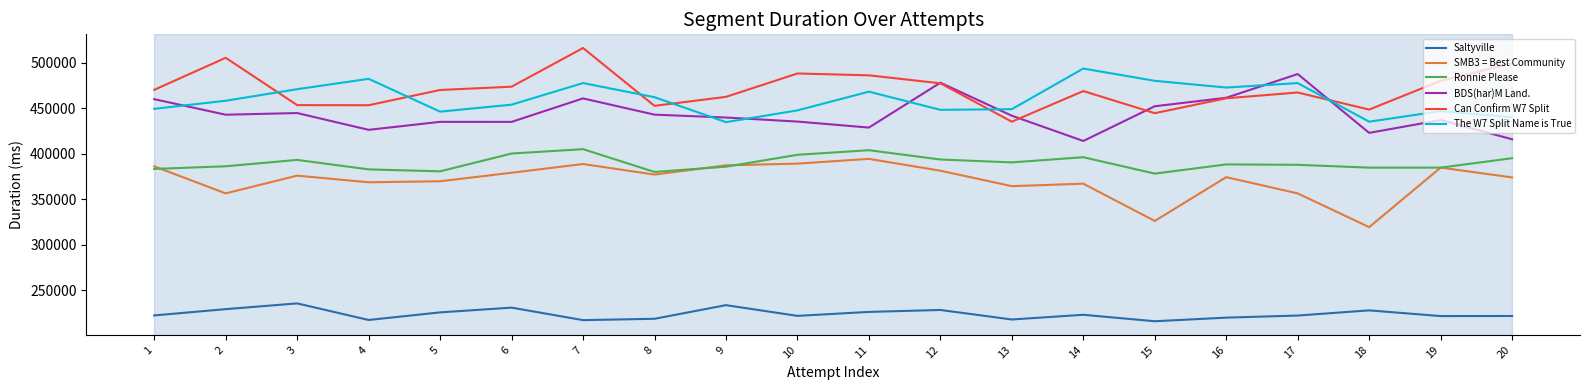

The value of Ronnie Please at 20 is 395242. True or false?

True